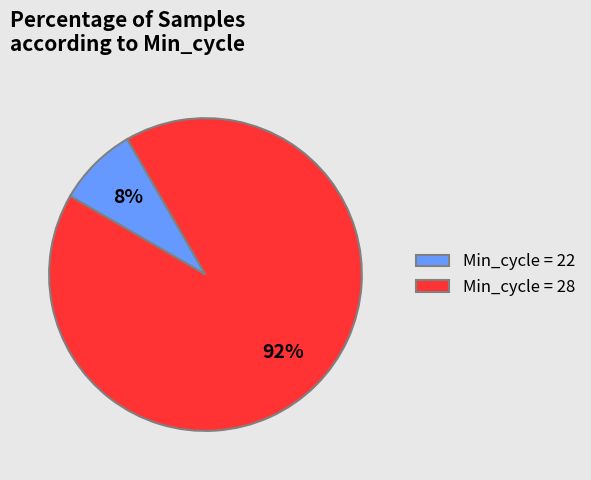

Rank the categories by value from highest to lowest.

Min_cycle = 28, Min_cycle = 22